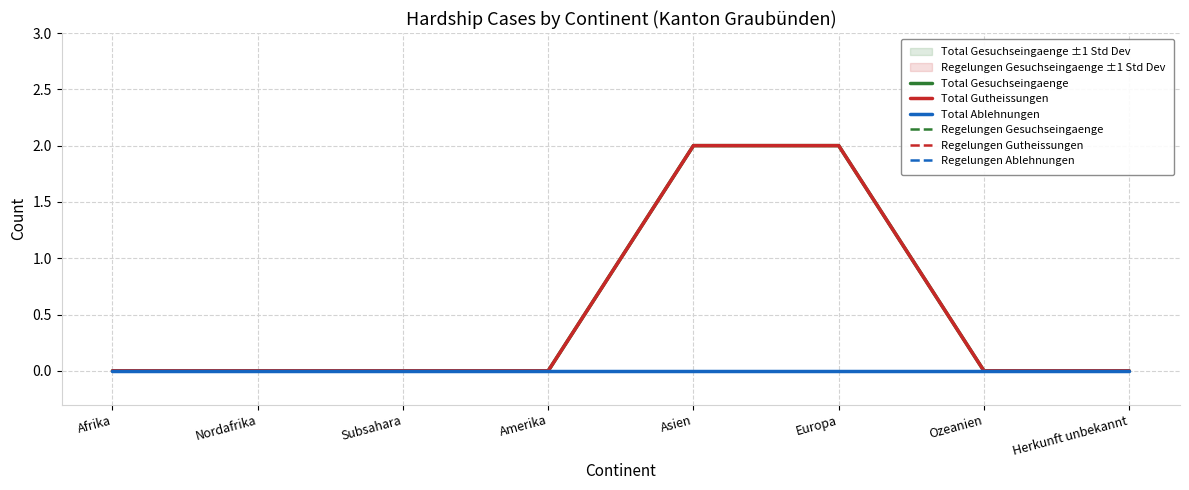

Is this an area chart (filled region under the line)?

No